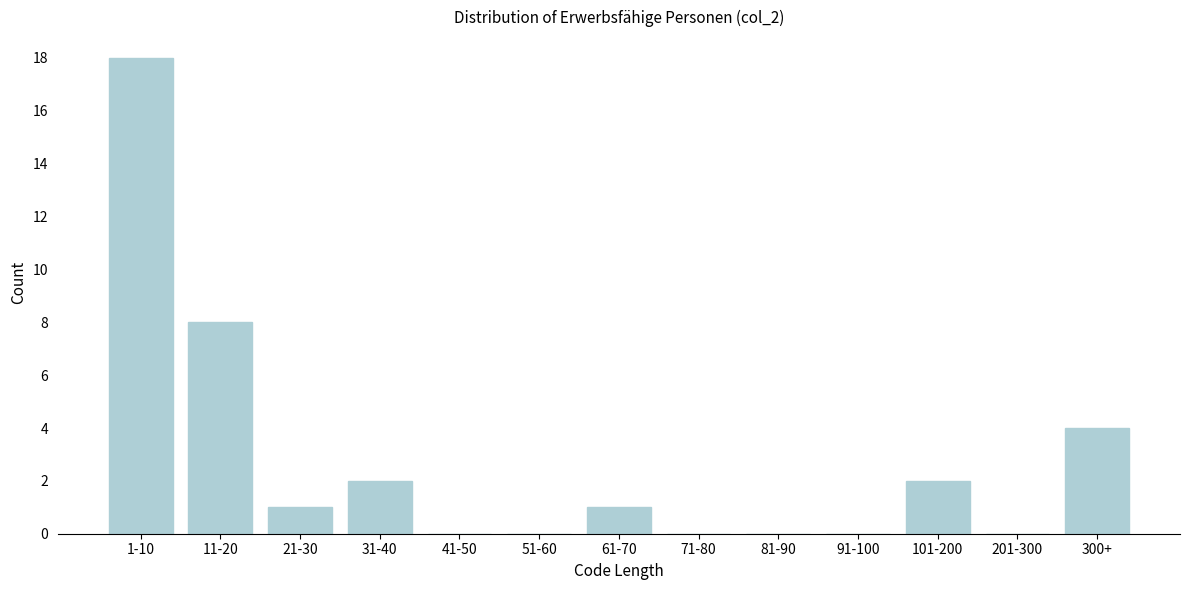

Reading right to left, what are all the values shown in this chart?

300+=4	201-300=0	101-200=2	91-100=0	81-90=0	71-80=0	61-70=1	51-60=0	41-50=0	31-40=2	21-30=1	11-20=8	1-10=18